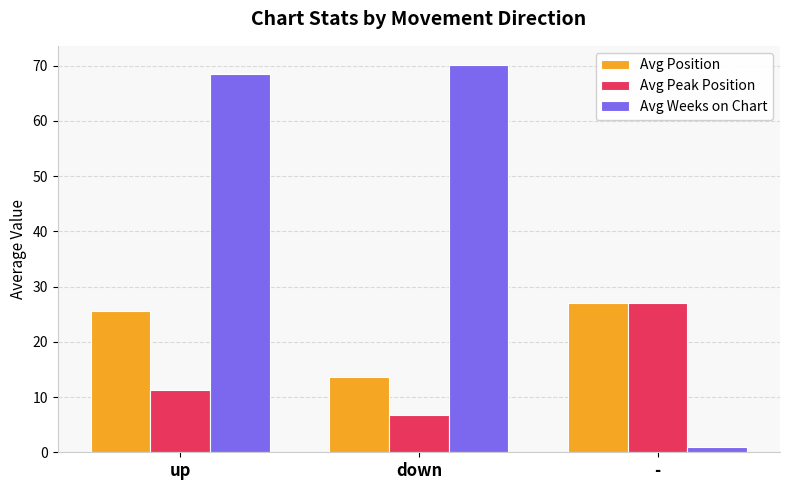

Reading left to right, what are all the values shown in this chart?

Avg Position: 25.6	13.6	27.0
Avg Peak Position: 11.2	6.8	27.0
Avg Weeks on Chart: 68.4	70.1	1.0